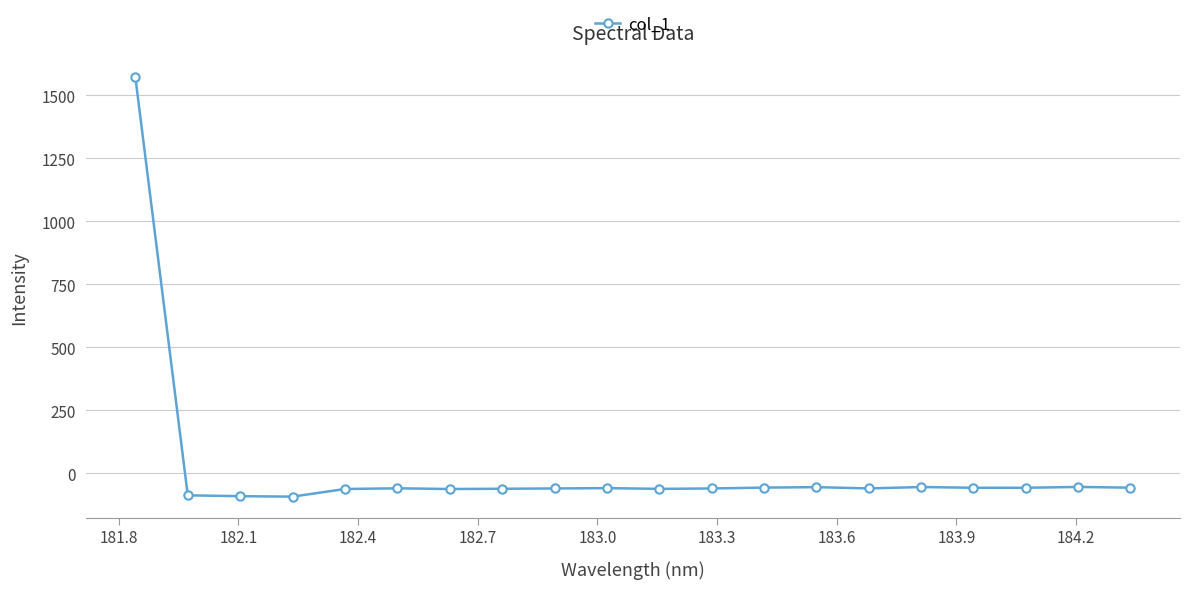

True or false: there are more than 0 points higher than both neighbors.

True